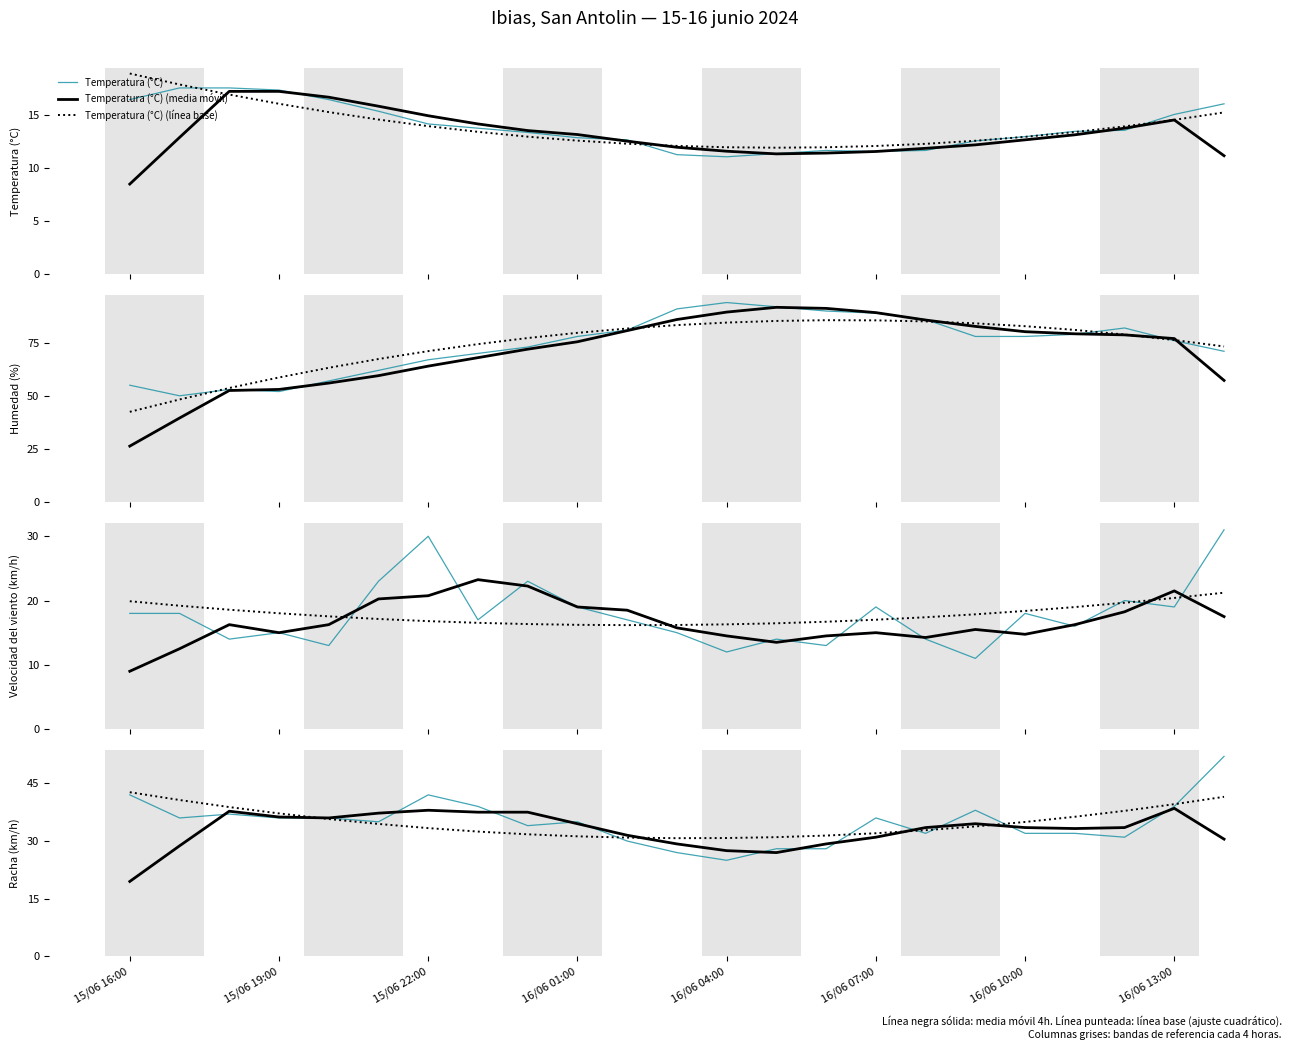

Reading right to left, what are all the values shown in this chart?

Temperatura (°C): 16.1	15.1	13.6	13.5	13.0	12.6	11.7	11.6	11.7	11.4	11.1	11.3	12.7	12.9	13.4	13.8	14.2	15.4	16.5	17.4	17.6	17.6	16.5
Humedad (%): 71.0	76.0	82.0	79.0	78.0	78.0	86.0	89.0	90.0	92.0	94.0	91.0	81.0	78.0	73.0	70.0	67.0	62.0	57.0	52.0	53.0	50.0	55.0
Velocidad del viento (km/h): 31.0	19.0	20.0	16.0	18.0	11.0	14.0	19.0	13.0	14.0	12.0	15.0	17.0	19.0	23.0	17.0	30.0	23.0	13.0	15.0	14.0	18.0	18.0
Racha (km/h): 52.0	39.0	31.0	32.0	32.0	38.0	32.0	36.0	28.0	28.0	25.0	27.0	30.0	35.0	34.0	39.0	42.0	35.0	36.0	36.0	37.0	36.0	42.0